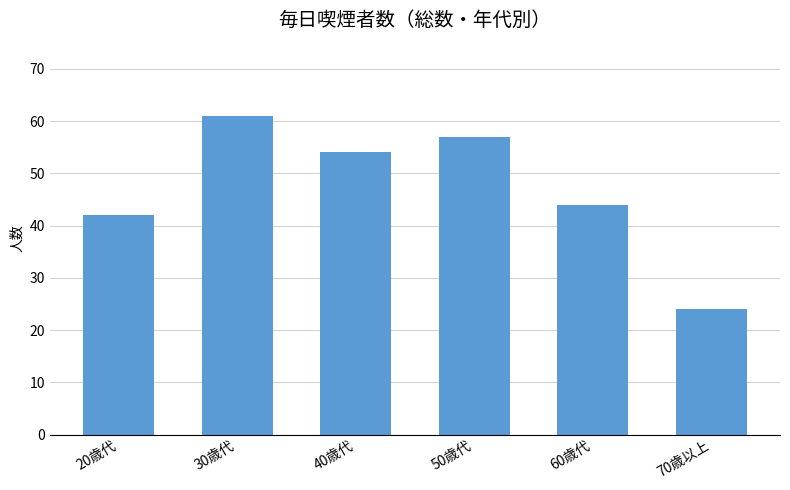

True or false: the data shows 61 at 30歳代.

True